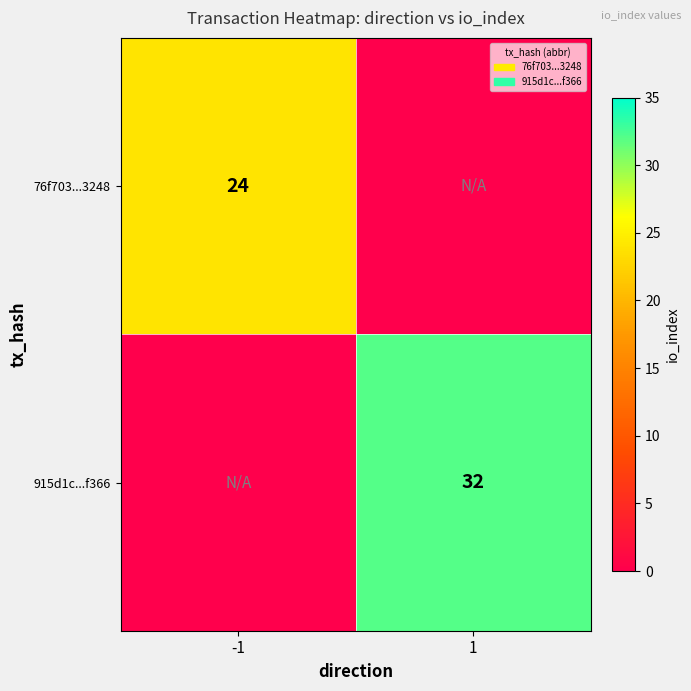

True or false: 915d1c...f366 has a value of 32 at 1.

True